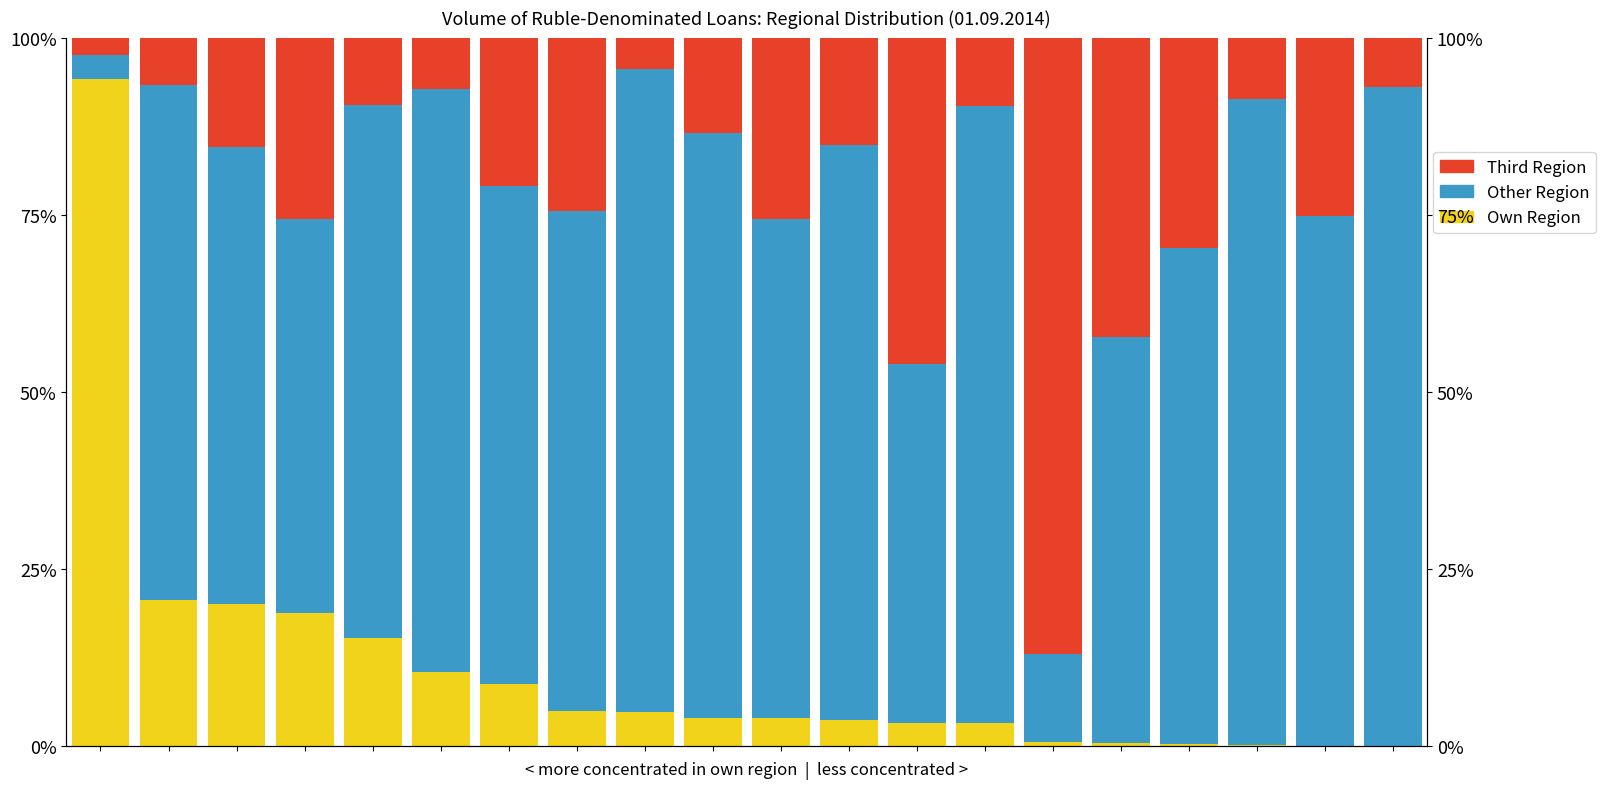

How many distinct data groups are displayed?

3